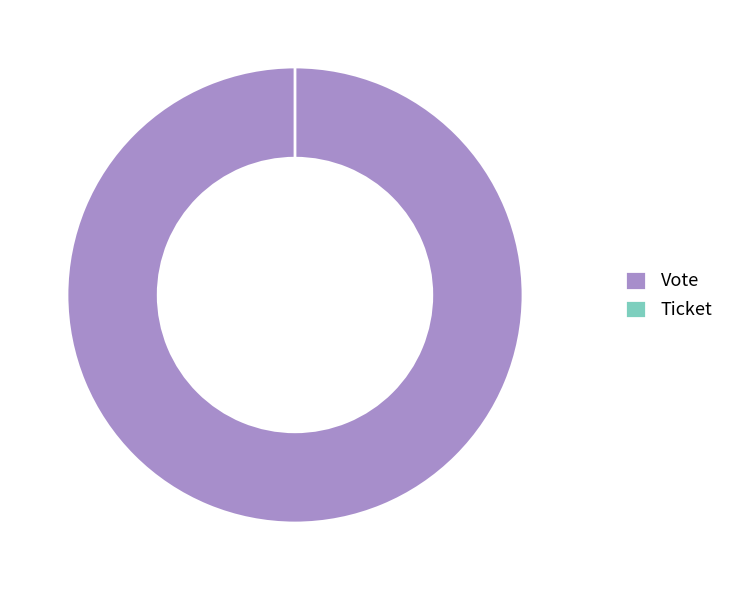

Count the number of slices in the pie.

2